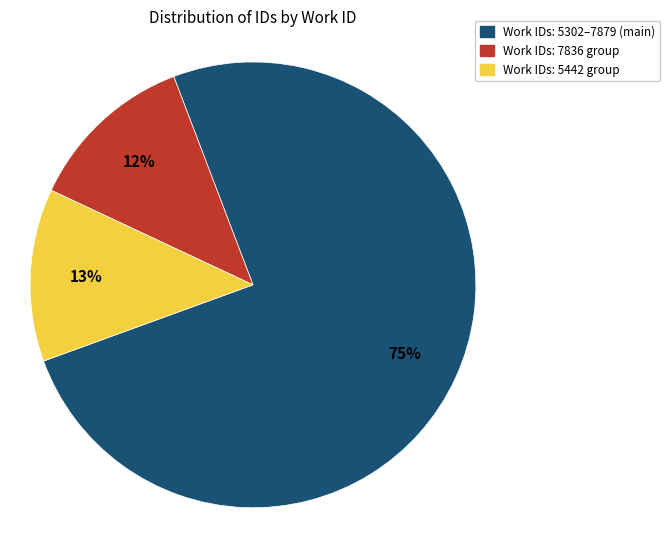

How many slices are in this pie chart?

3